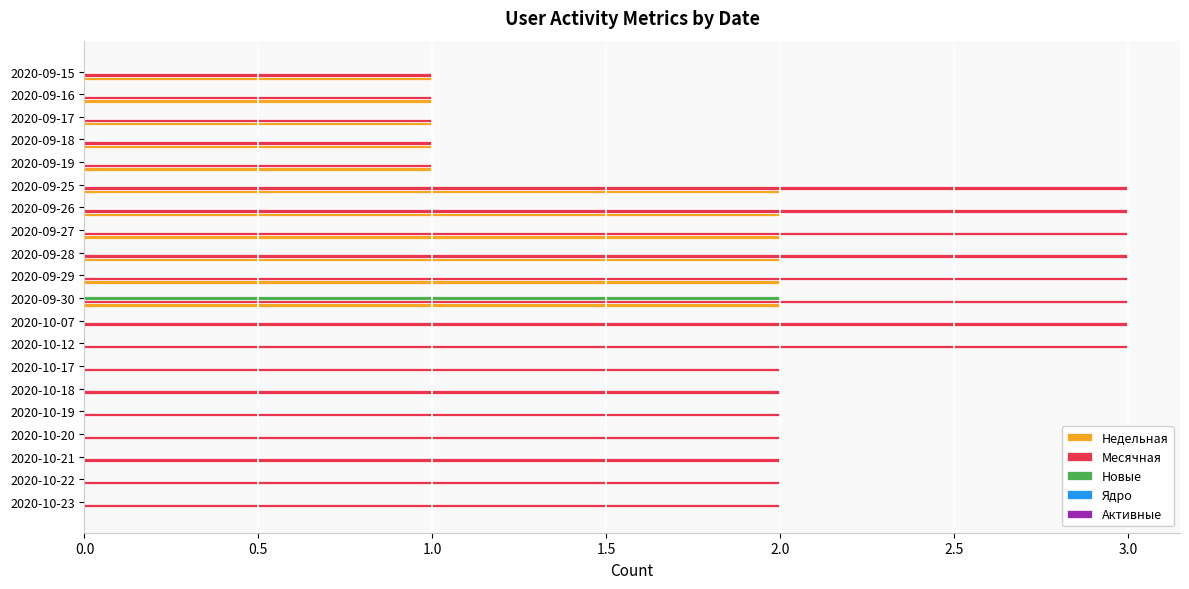

What is the sum of all Недельная values?

17